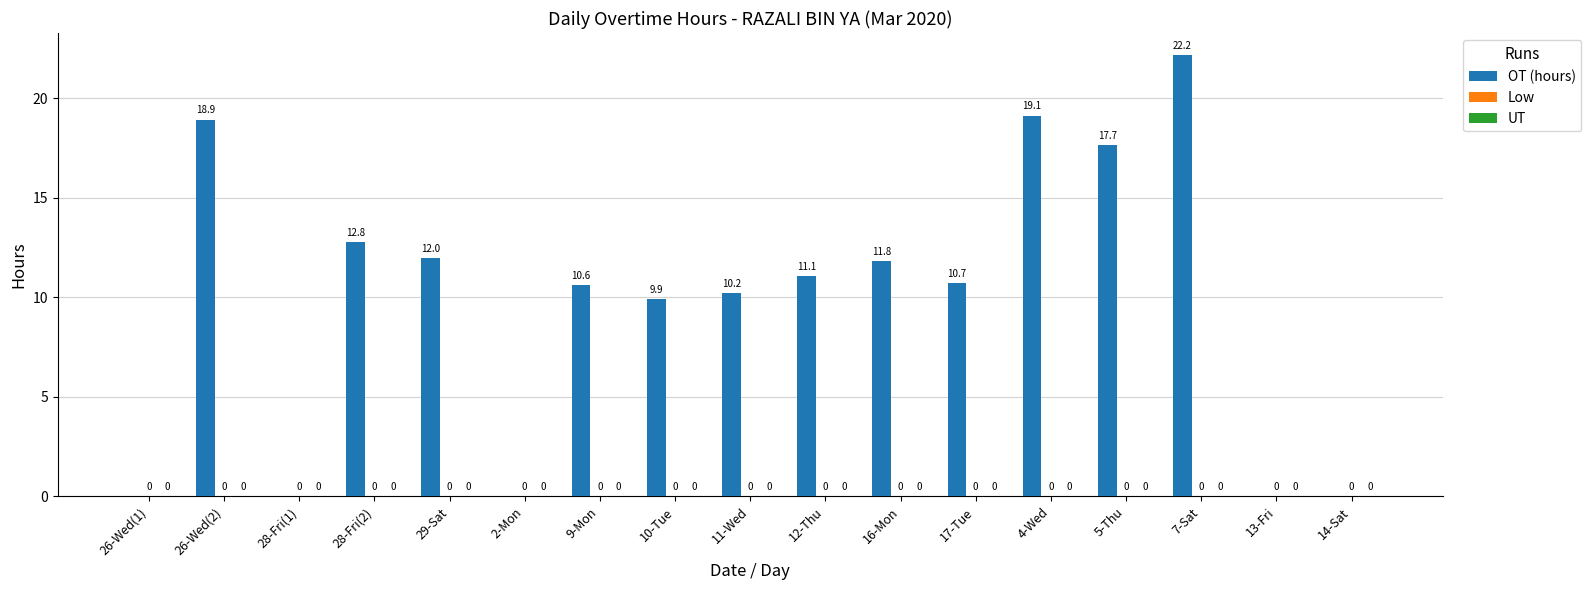

Is it true that the value at 17-Tue is 4.5?

False